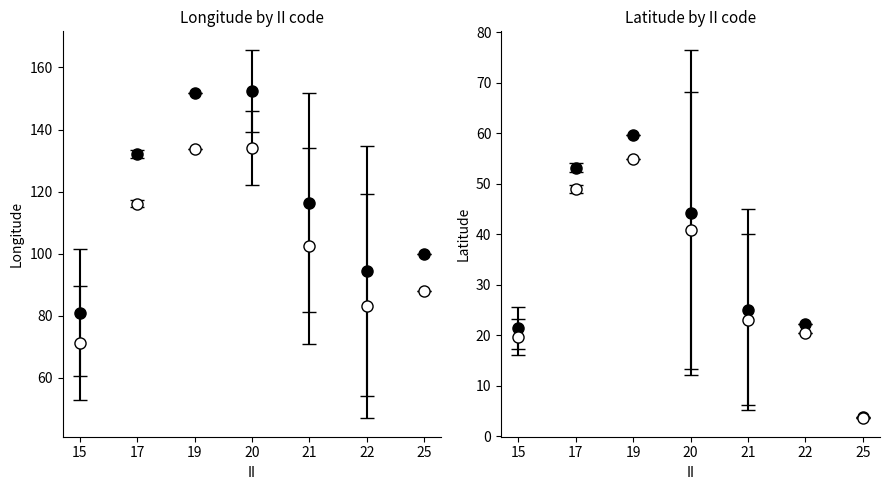

True or false: LAT has a value of 45.1 at 21.

True